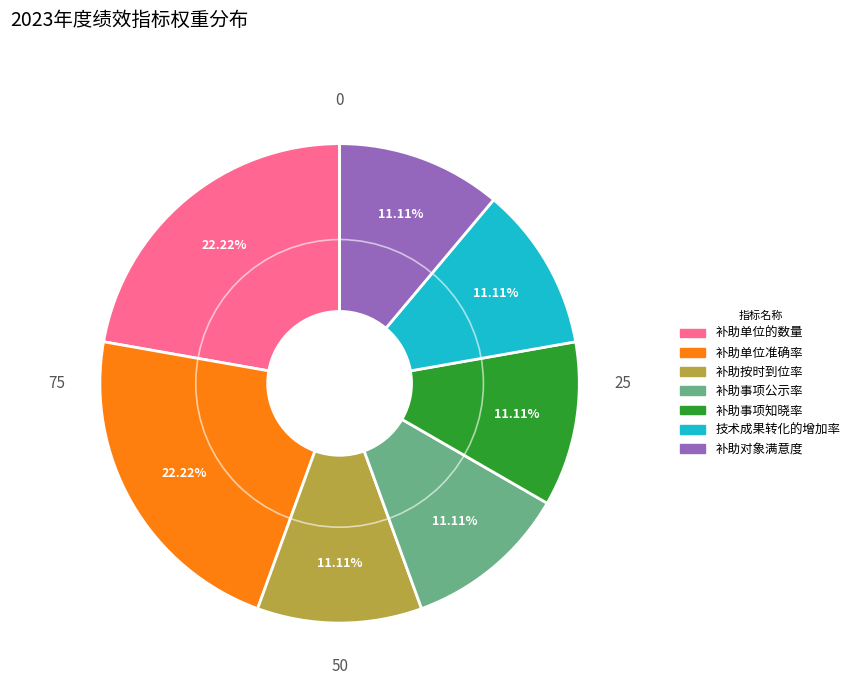

True or false: 技术成果转化的增加率 accounts for 21% of the total.

False